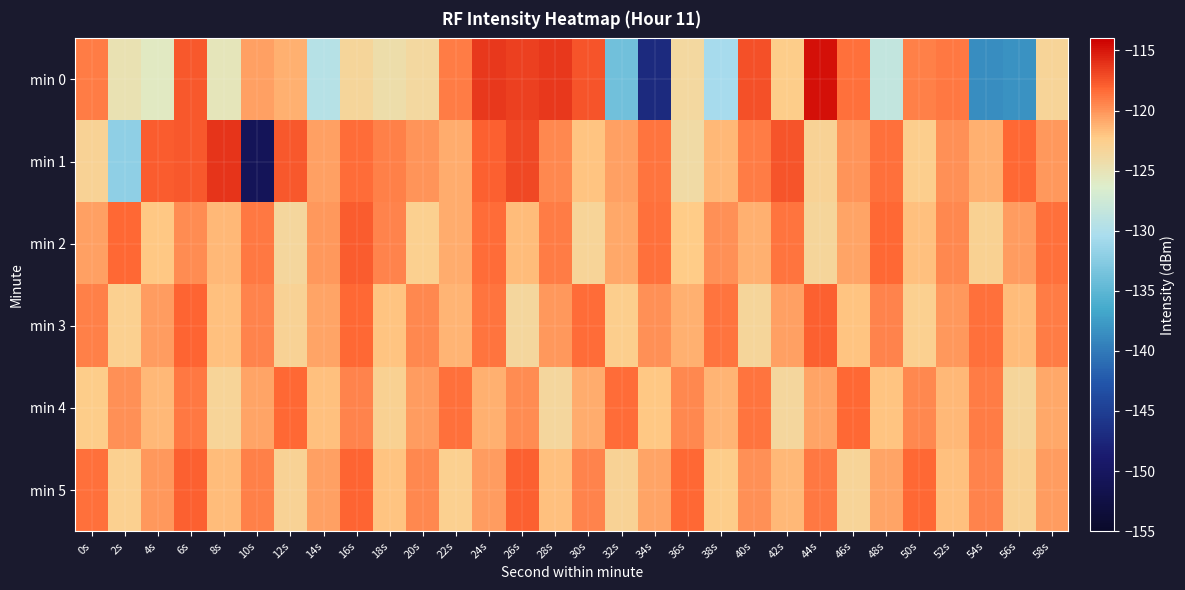

Reading left to right, extract all data points from this chart.

min 0: 0s=-119.1	2s=-124.8	4s=-125.8	6s=-117.6	8s=-125.3	10s=-120.5	12s=-121.1	14s=-129.4	16s=-123.3	18s=-124.3	20s=-123.7	22s=-119.0	24s=-116.3	26s=-116.7	28s=-116.4	30s=-117.5	32s=-133.7	34s=-147.0	36s=-123.7	38s=-130.6	40s=-117.2	42s=-122.4	44s=-114.8	46s=-118.5	48s=-128.5	50s=-119.2	52s=-118.8	54s=-138.5	56s=-138.3	58s=-123.2
min 1: 0s=-123.0	2s=-132.0	4s=-117.8	6s=-117.6	8s=-116.2	10s=-150.7	12s=-117.5	14s=-120.5	16s=-118.4	18s=-119.3	20s=-120.0	22s=-121.0	24s=-118.0	26s=-117.0	28s=-119.5	30s=-122.0	32s=-120.5	34s=-118.8	36s=-124.0	38s=-121.5	40s=-119.0	42s=-117.5	44s=-123.0	46s=-120.0	48s=-118.5	50s=-122.5	52s=-119.8	54s=-121.2	56s=-118.3	58s=-120.1
min 2: 0s=-120.5	2s=-118.3	4s=-122.1	6s=-119.7	8s=-121.4	10s=-118.9	12s=-123.5	14s=-120.2	16s=-117.8	18s=-119.3	20s=-122.7	22s=-120.9	24s=-118.4	26s=-121.6	28s=-119.1	30s=-123.2	32s=-120.8	34s=-118.5	36s=-122.3	38s=-119.9	40s=-121.1	42s=-118.7	44s=-123.4	46s=-120.6	48s=-118.2	50s=-121.8	52s=-119.5	54s=-122.9	56s=-120.3	58s=-118.6
min 3: 0s=-119.2	2s=-122.8	4s=-120.4	6s=-118.1	8s=-121.7	10s=-119.4	12s=-123.1	14s=-120.7	16s=-118.3	18s=-122.0	20s=-119.6	22s=-121.3	24s=-118.8	26s=-123.6	28s=-120.1	30s=-118.4	32s=-122.5	34s=-119.9	36s=-121.2	38s=-118.7	40s=-123.3	42s=-120.5	44s=-118.0	46s=-121.9	48s=-119.3	50s=-122.7	52s=-120.2	54s=-118.5	56s=-121.6	58s=-119.1
min 4: 0s=-122.4	2s=-119.8	4s=-121.5	6s=-118.9	8s=-123.2	10s=-120.6	12s=-118.2	14s=-121.8	16s=-119.4	18s=-122.9	20s=-120.3	22s=-118.6	24s=-121.1	26s=-119.7	28s=-123.5	30s=-120.9	32s=-118.4	34s=-122.1	36s=-119.5	38s=-121.3	40s=-118.8	42s=-123.6	44s=-120.7	46s=-118.3	48s=-122.0	50s=-119.6	52s=-121.4	54s=-119.0	56s=-123.3	58s=-120.8
min 5: 0s=-118.5	2s=-122.7	4s=-120.2	6s=-117.9	8s=-121.6	10s=-119.2	12s=-123.0	14s=-120.5	16s=-118.1	18s=-121.9	20s=-119.5	22s=-122.8	24s=-120.4	26s=-118.0	28s=-121.7	30s=-119.3	32s=-123.1	34s=-120.6	36s=-118.3	38s=-122.4	40s=-119.8	42s=-121.5	44s=-118.9	46s=-123.2	48s=-120.7	50s=-118.2	52s=-121.8	54s=-119.4	56s=-122.9	58s=-120.3